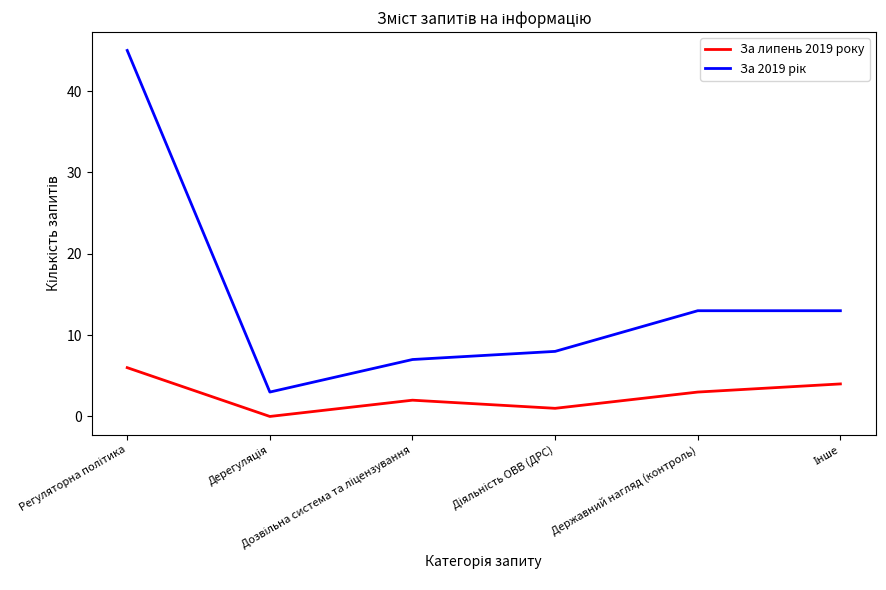

What is the difference between the maximum and second lowest values in the За липень 2019 року series?

5